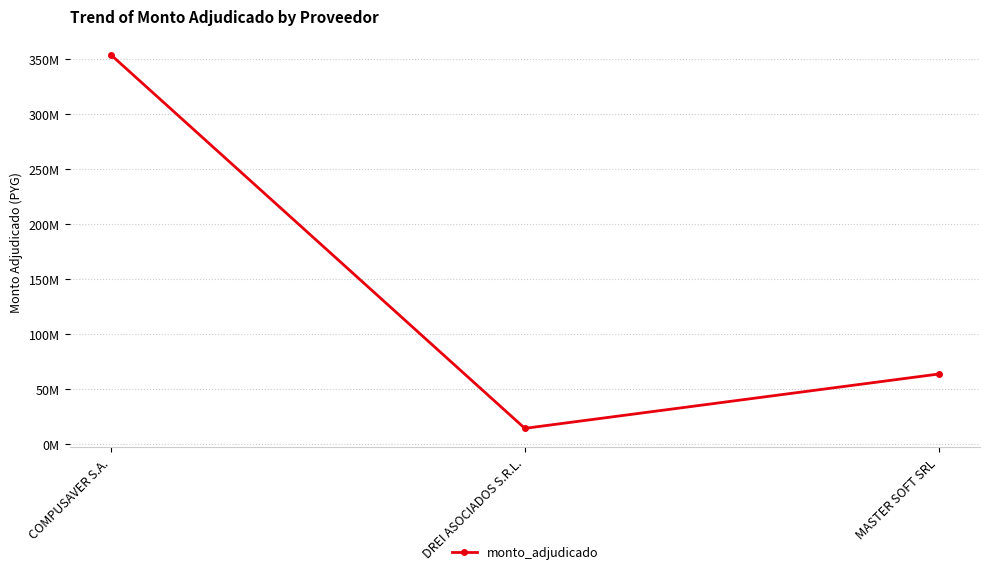

Count the values in the range 14432000 to 353617442.

3